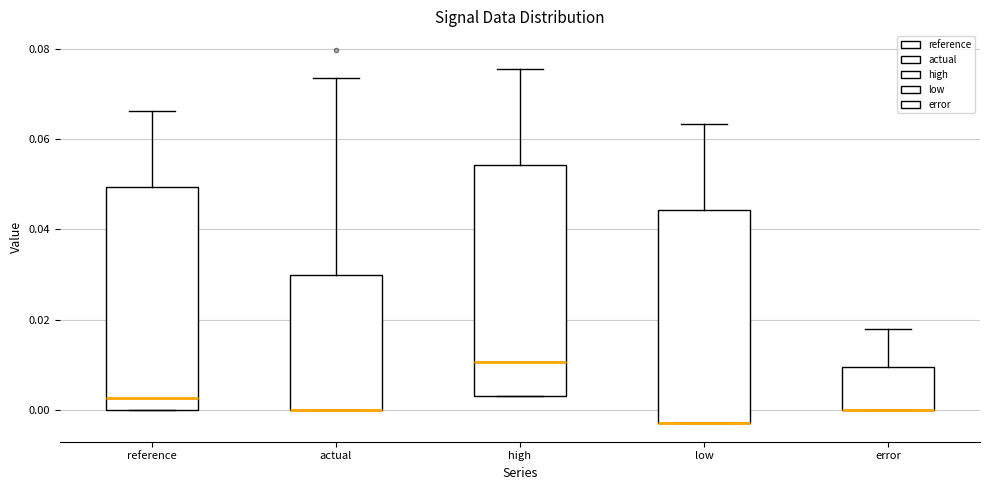

Reading left to right, transcribe this box plot: for each box, give where its median line is, the range the box spans, and where its two whiskers end, as read against the y-axis. The values are not printed on the chart, so give them approximately, as read against the axis.

reference: median 0.002, box 0.000 to 0.050, whiskers 0.000 to 0.066
actual: median 0.000 (drawn on the box's lower edge), box 0.000 to 0.030, whiskers 0.000 to 0.074
high: median 0.010, box 0.002 to 0.054, whiskers 0.002 to 0.076
low: median -0.002 (drawn on the box's lower edge), box -0.002 to 0.044, whiskers -0.002 to 0.064
error: median 0.000 (drawn on the box's lower edge), box 0.000 to 0.010, whiskers 0.000 to 0.018